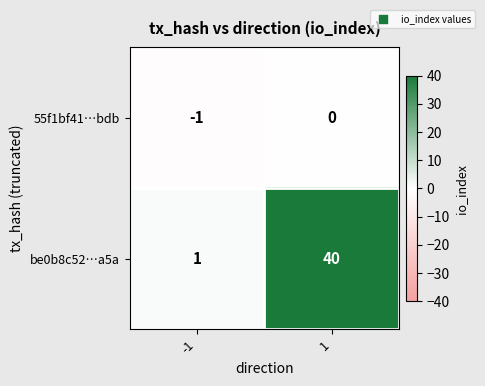

What is the greatest value displayed?

40